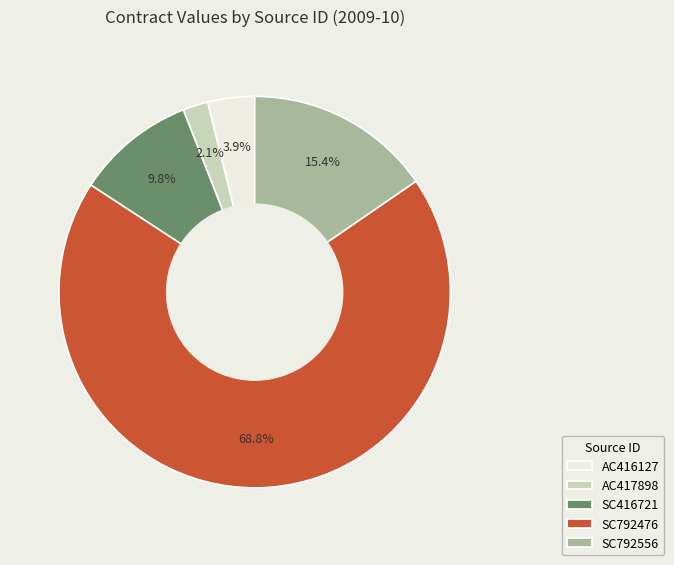

To the nearest percent, what portion does AC417898 represent?

2%